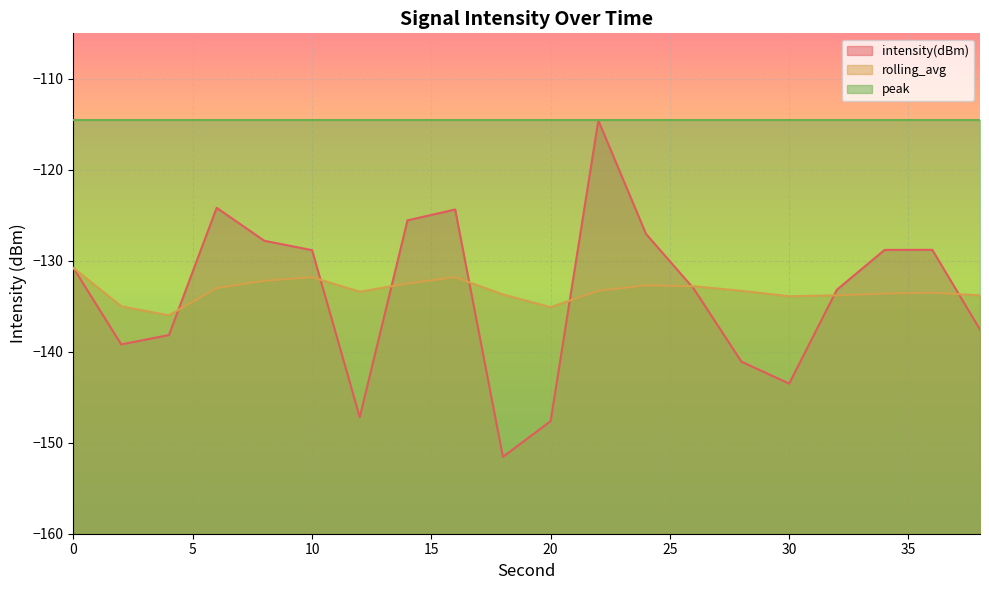

Does the chart display data point markers on the line(s)?

No